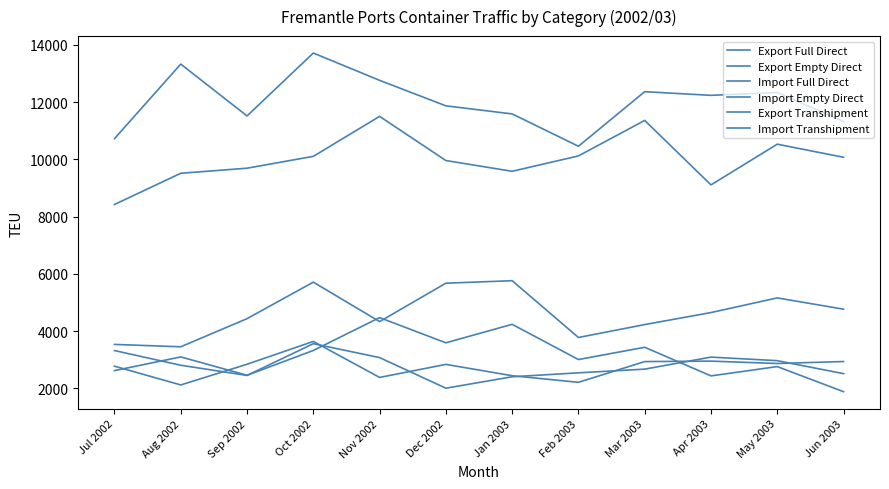

Does the chart have visible grid lines?

No